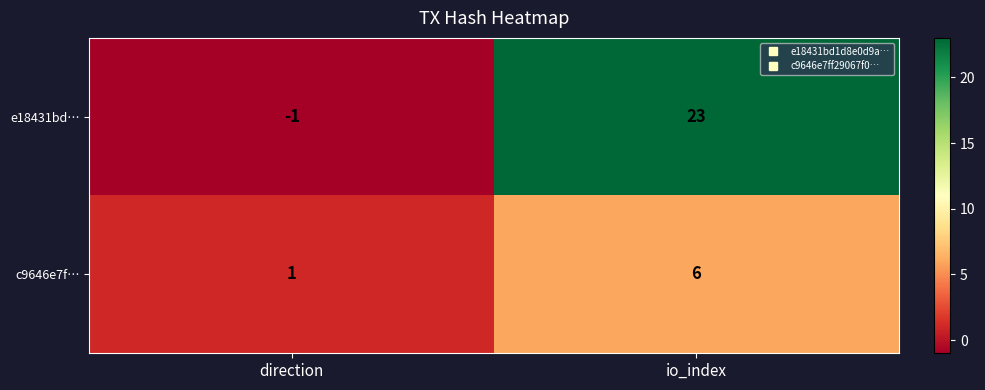

Reading left to right, list all the values displayed in this chart.

e18431bd…: -1	23
c9646e7f…: 1	6